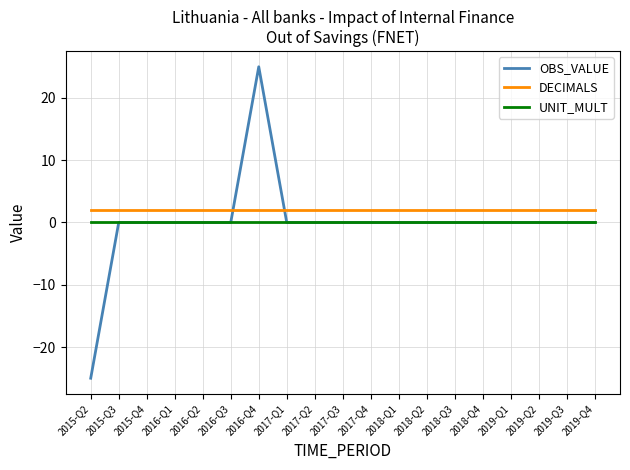

What is the difference between the highest and lowest values at 2018-Q4?

2